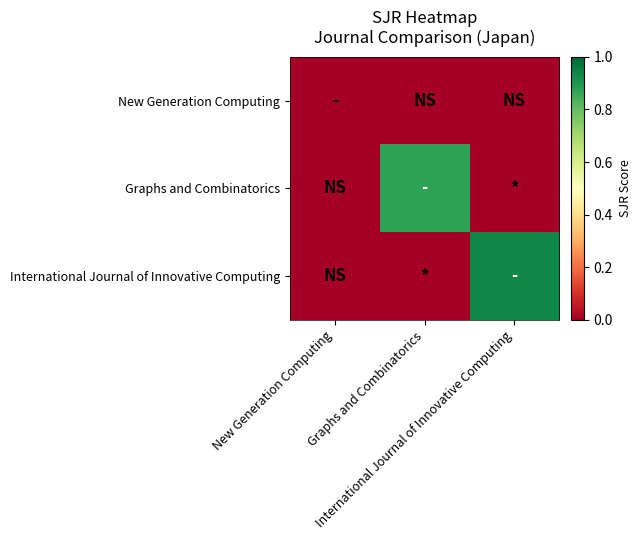

At which category is the sum across all series the highest?

International Journal of Innovative Computing